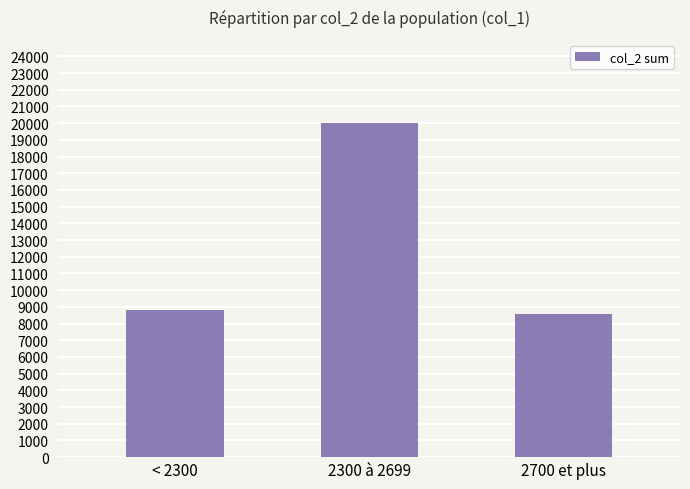

What position from the left is 2300 à 2699?

2